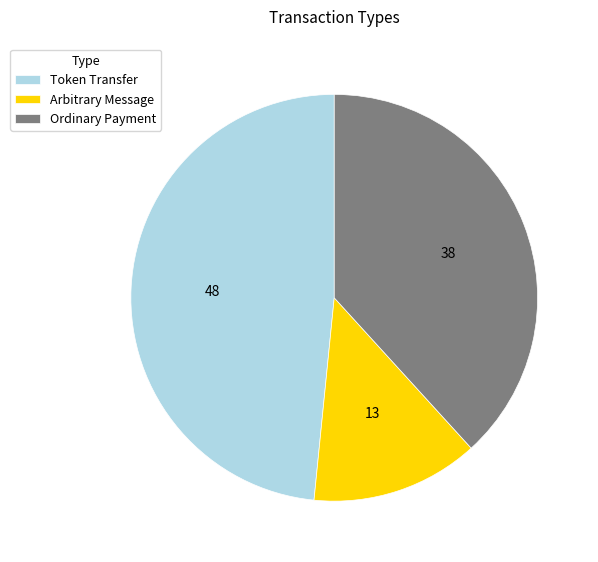

What is the ratio of the value at Ordinary Payment to the value at Arbitrary Message?

2.9